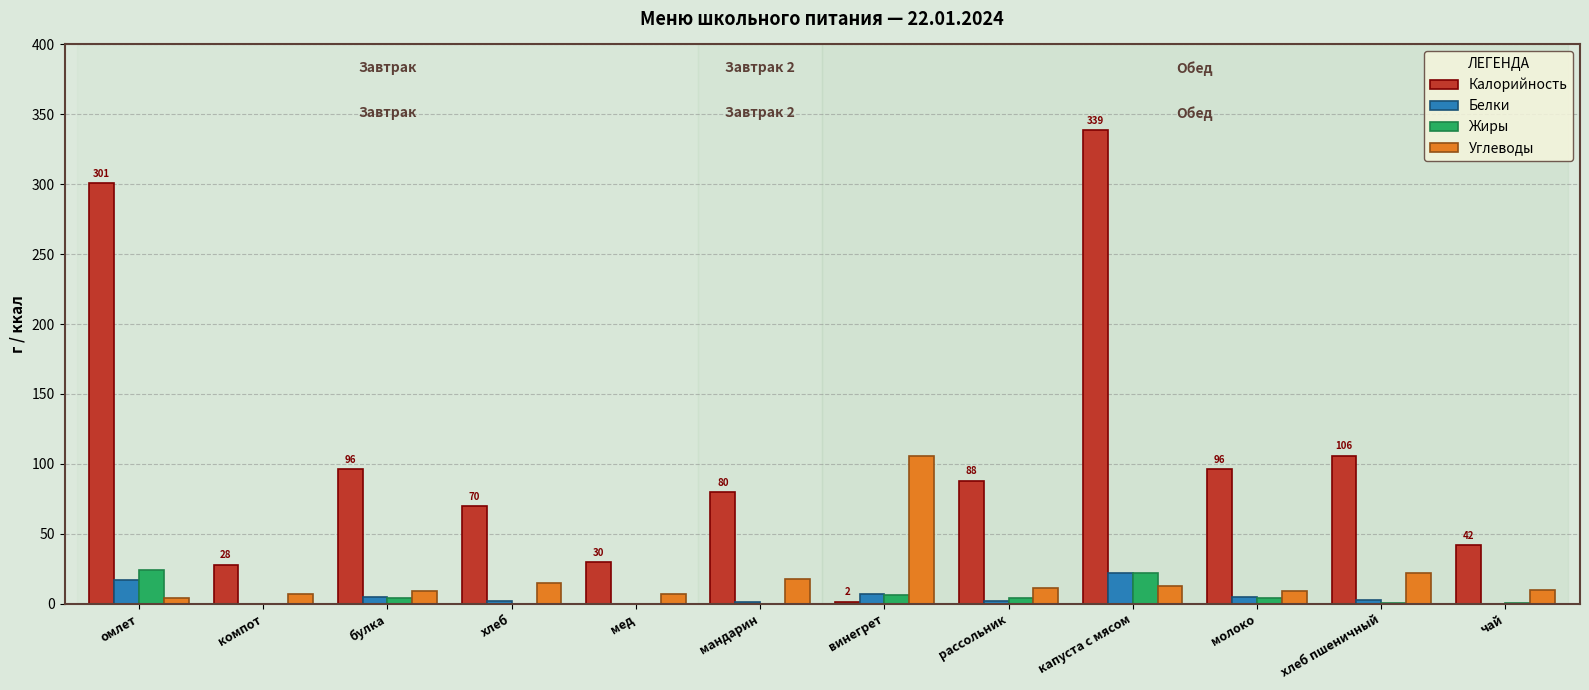

What is the maximum value shown in the chart?

339.0